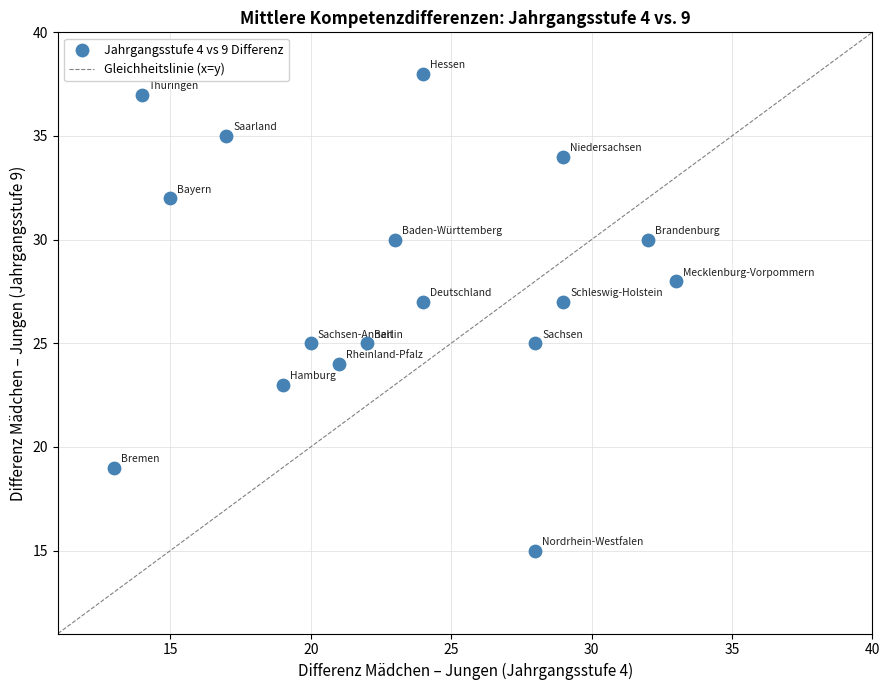

What is the range of Y values (max minus min)?

23